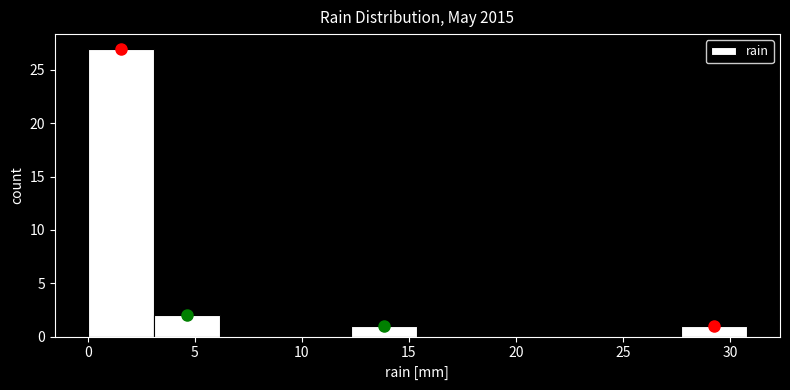

Reading left to right, list every bar in this chart as the range it spans on the x-axis followed by its height. Neither the bar edges nor the heights are printed on the chart, so give them approximately, as read against the axes.

0.0 to 3.0: 27
3.0 to 6.0: 2
6.0 to 9.0: 0
9.0 to 12.5: 0
12.5 to 15.5: 1
15.5 to 18.5: 0
18.5 to 21.5: 0
21.5 to 24.5: 0
24.5 to 27.5: 0
27.5 to 31.0: 1